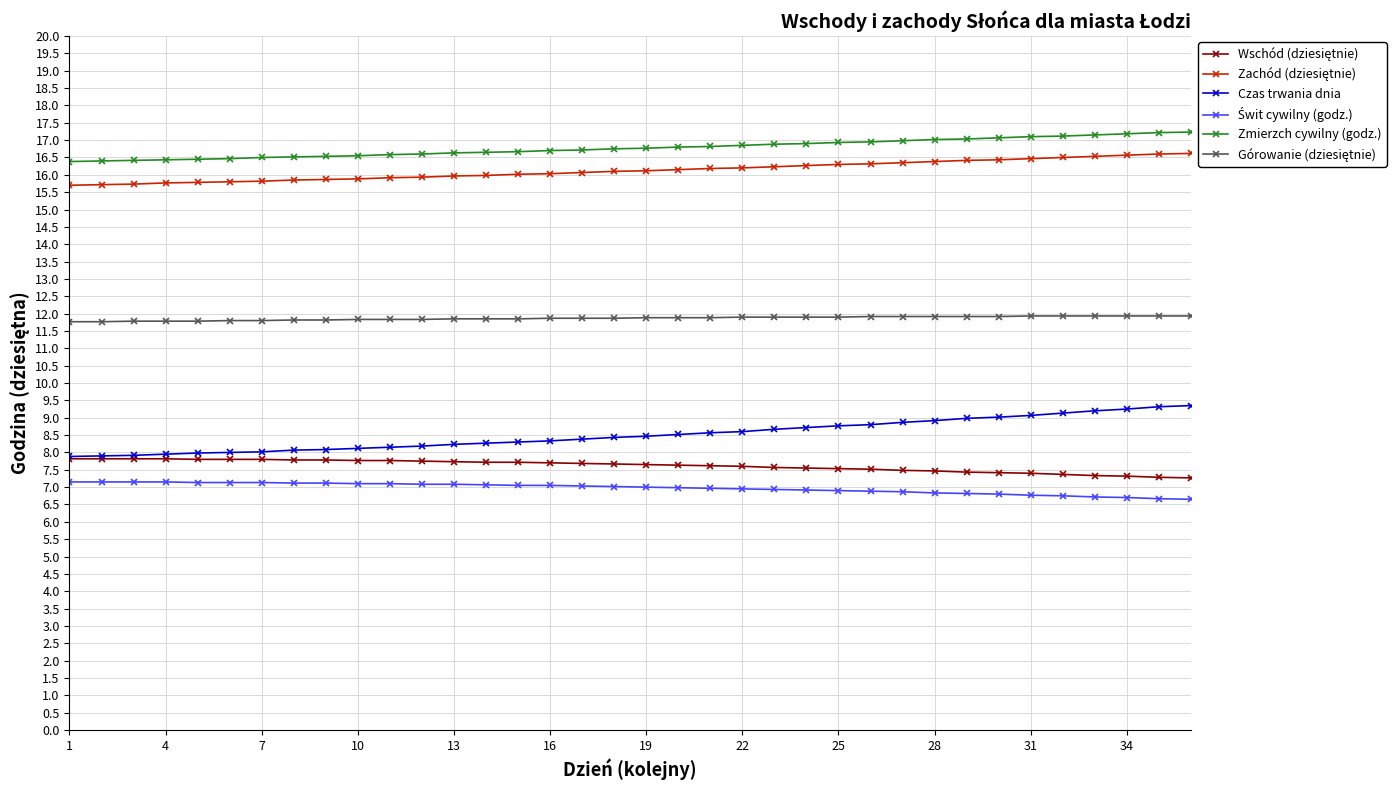

What is the value of the Zmierzch cywilny (godz.) point at the 18th from the left?

16.8